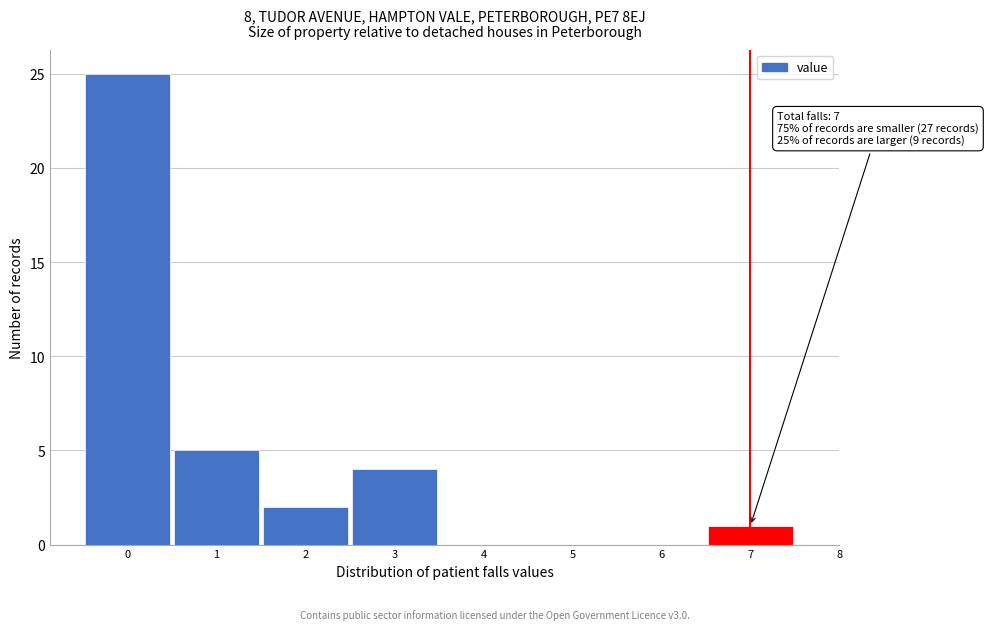

Over which range of the x-axis is the bar tallest?

-0.5 to 0.5